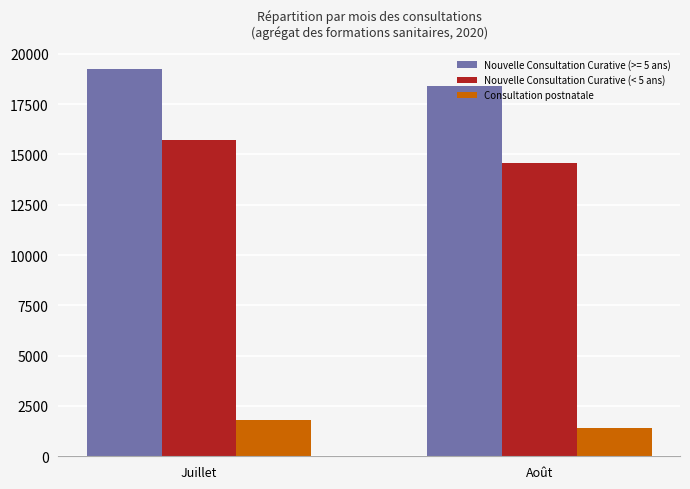

What is the approximate value of Nouvelle Consultation Curative (< 5 ans) at Juillet?

15699